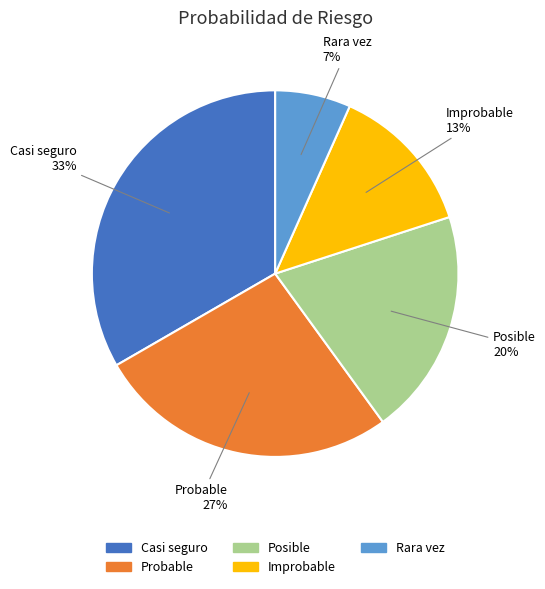

Which category has the biggest portion of the pie?

Casi seguro